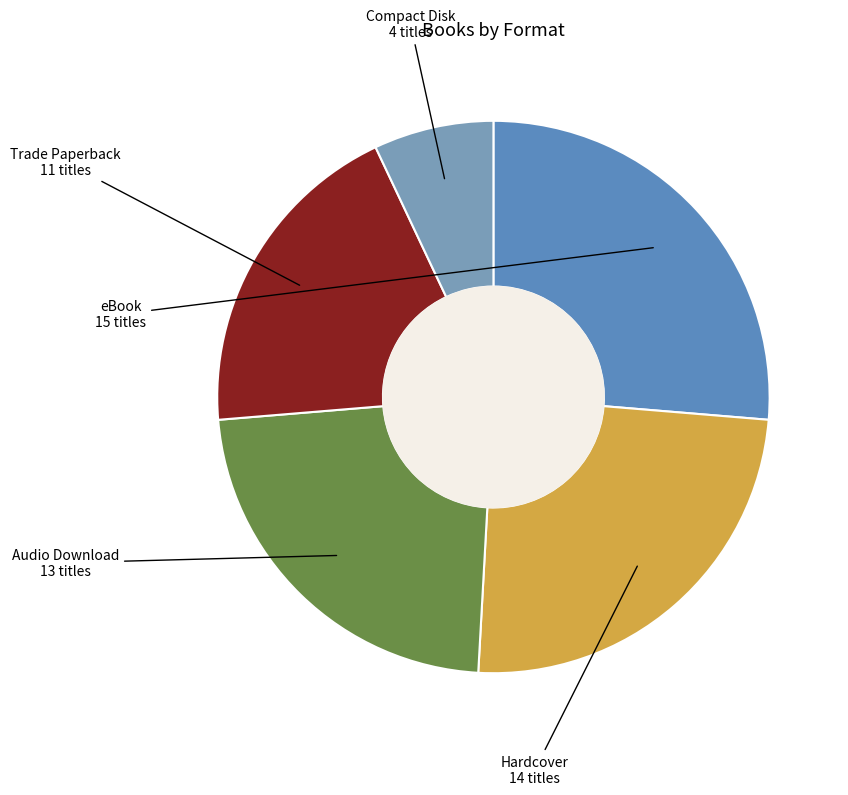

How many slices are in this pie chart?

5